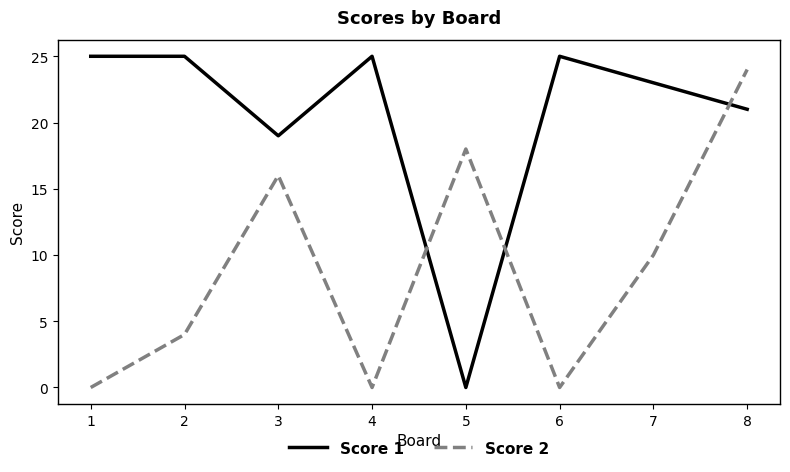

Is it true that Score 1 equals 10 at 5?

False